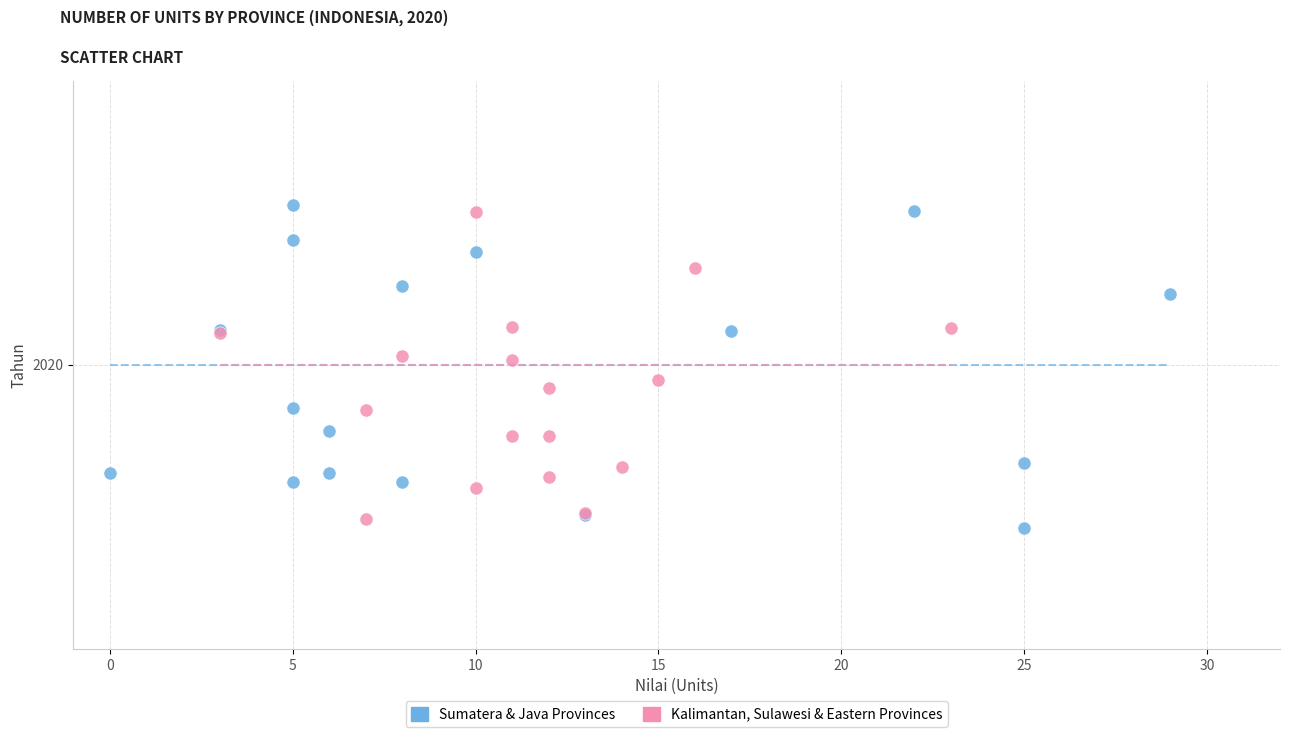

What are all the series names shown in the legend?

Sumatera & Java Provinces, Kalimantan, Sulawesi & Eastern Provinces